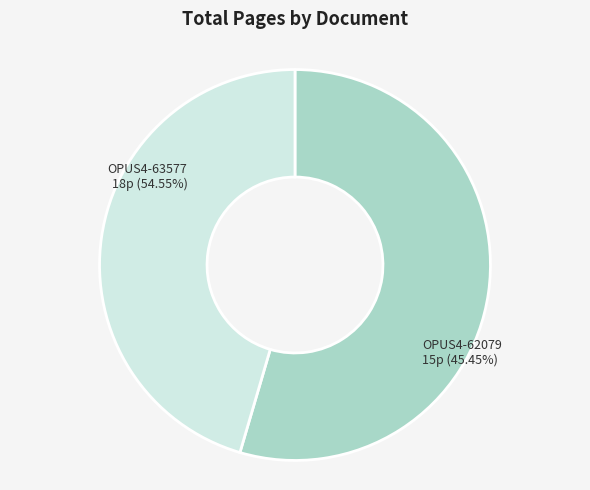

Does any single category account for the majority?

Yes